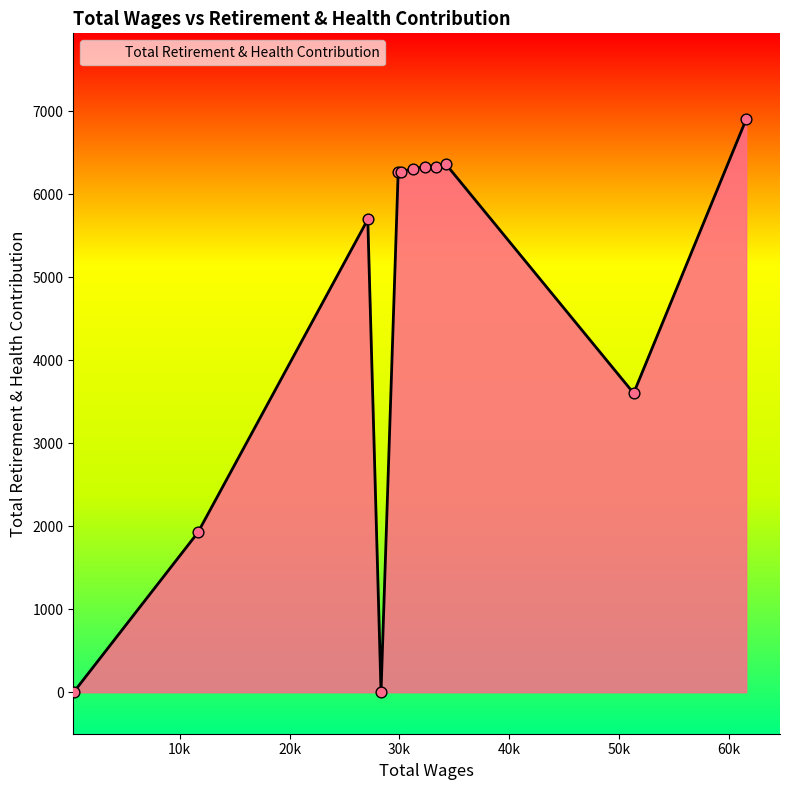

What is the difference between the maximum and minimum values?

6902